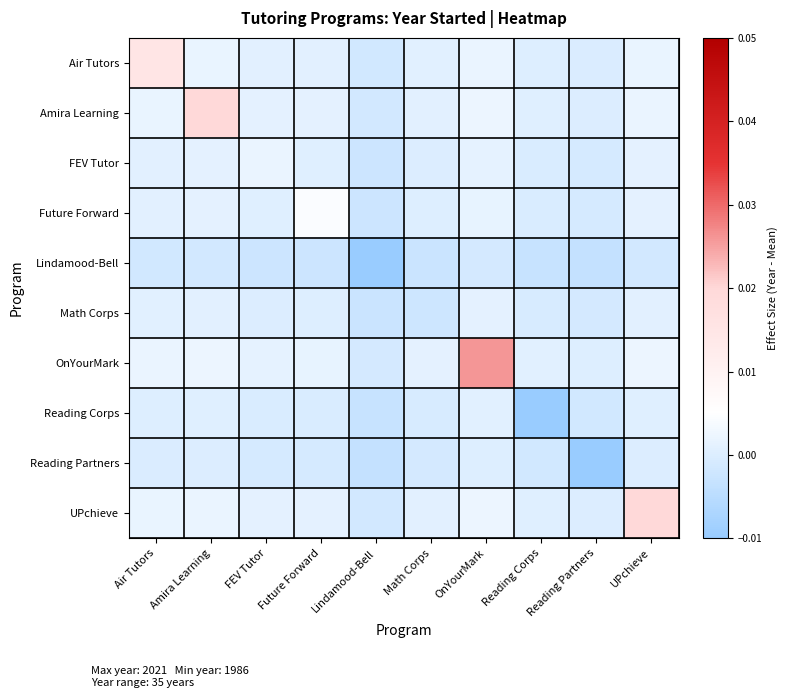

What is the smallest value displayed?

-0.1